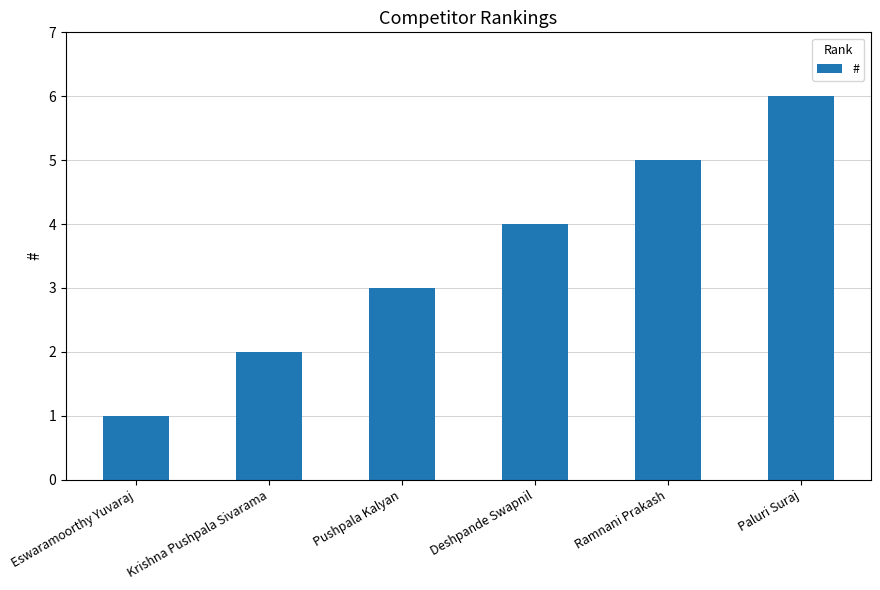

How many data points are less than 4?

3